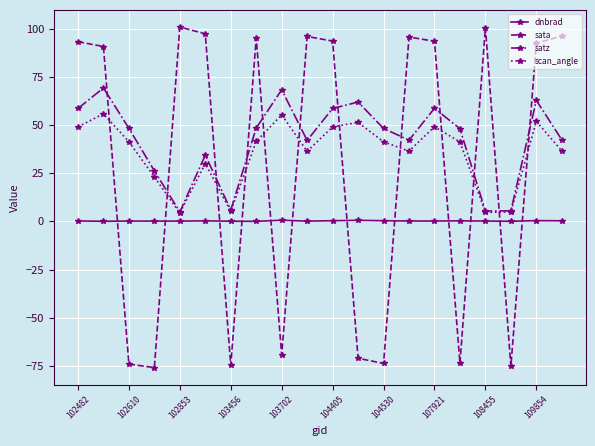

How many lines are shown in the chart?

4